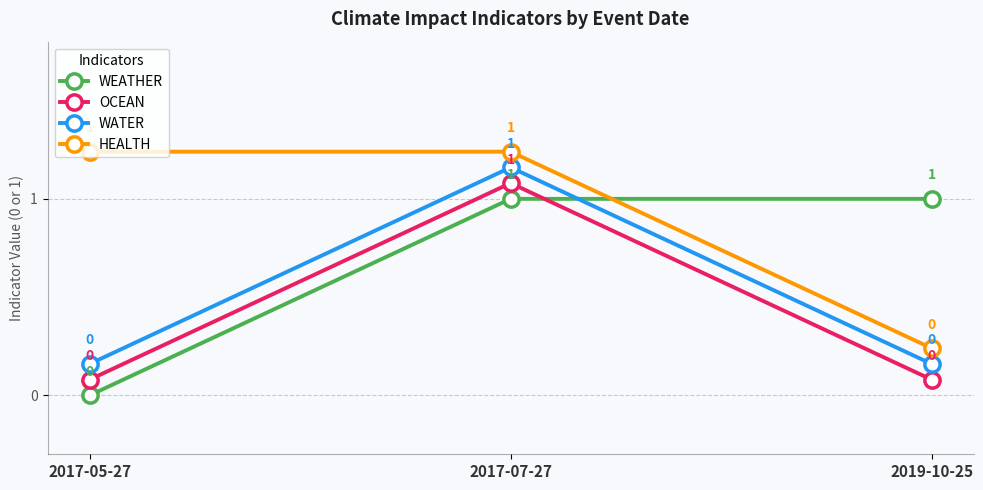

What is the sum of the HEALTH values at 2017-07-27 and 2017-05-27?

2.5